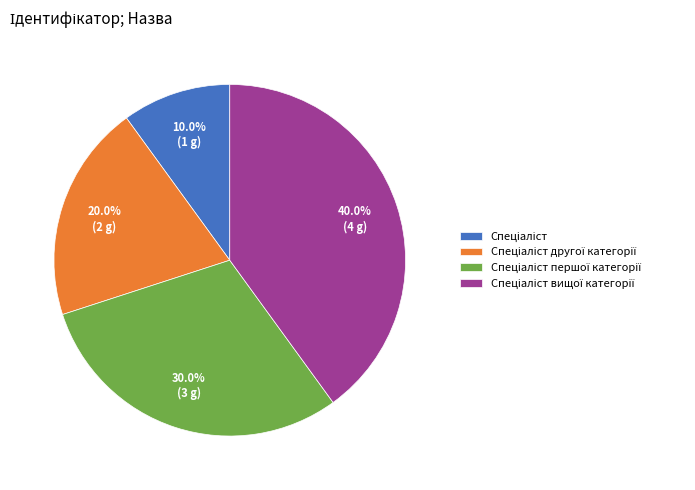

Is there a majority slice in this chart?

No